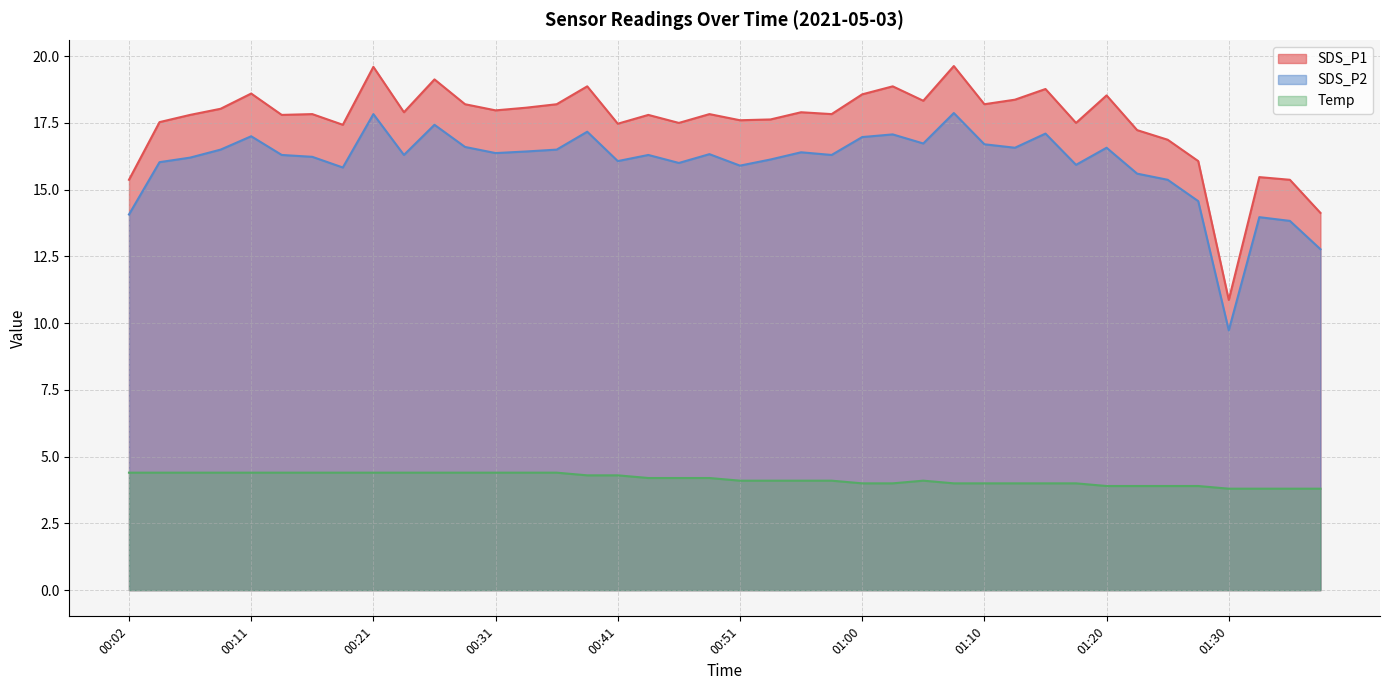

True or false: Temp and SDS_P2 cross at least once.

False